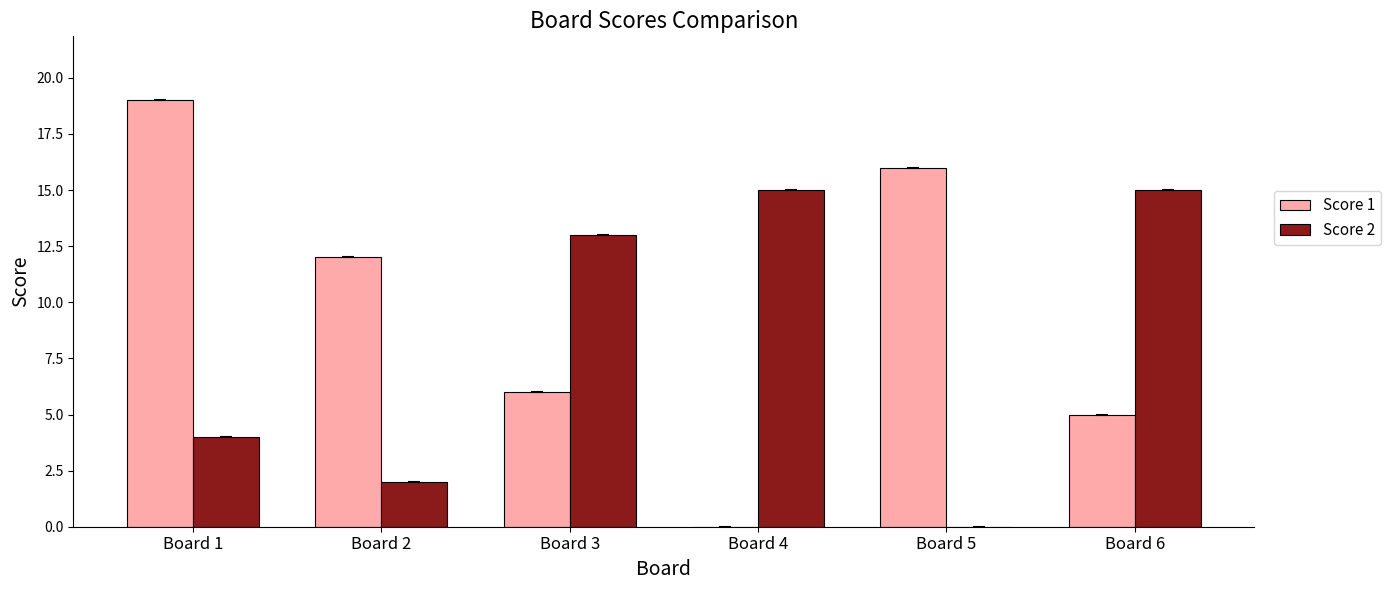

Reading right to left, transcribe all the data shown in this chart.

Score 1: Board 6=5	Board 5=16	Board 4=0	Board 3=6	Board 2=12	Board 1=19
Score 2: Board 6=15	Board 5=0	Board 4=15	Board 3=13	Board 2=2	Board 1=4